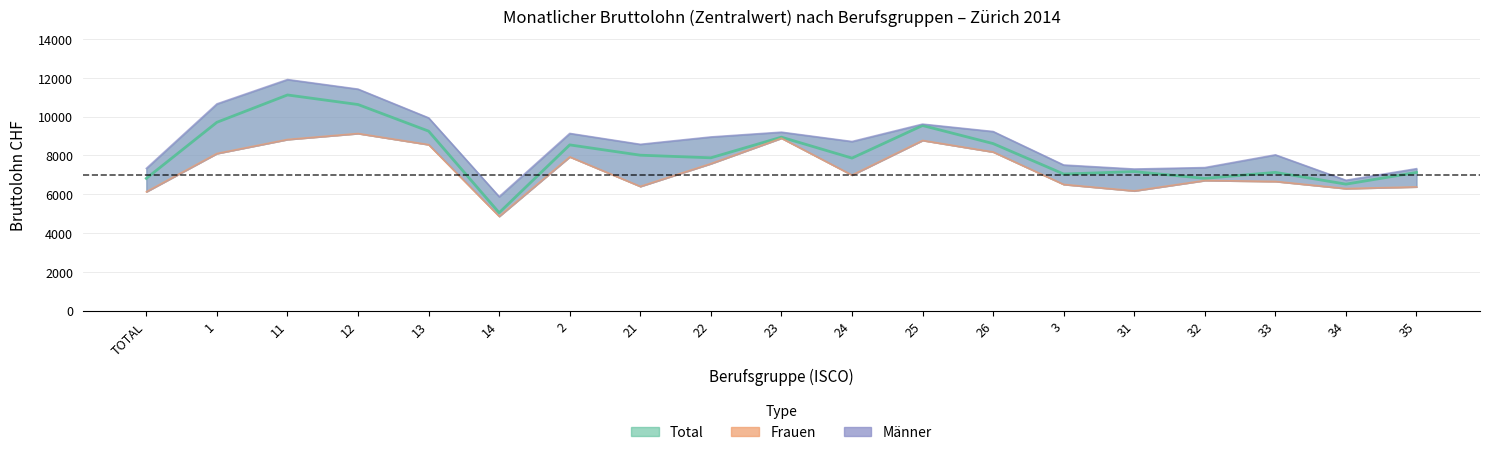

What is the label of the 2nd point from the right?

34